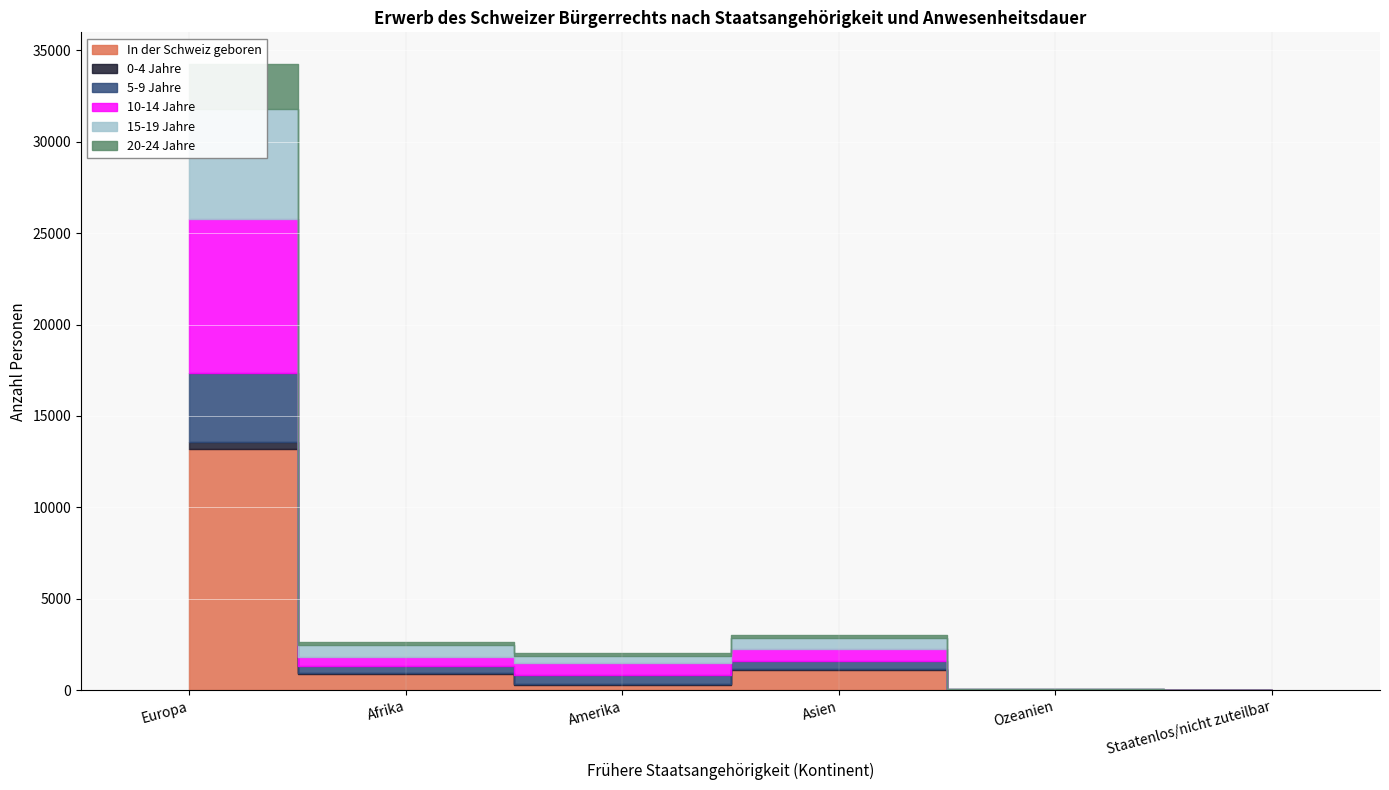

What is the sum of the 5-9 Jahre values at Europa and Ozeanien?

3763